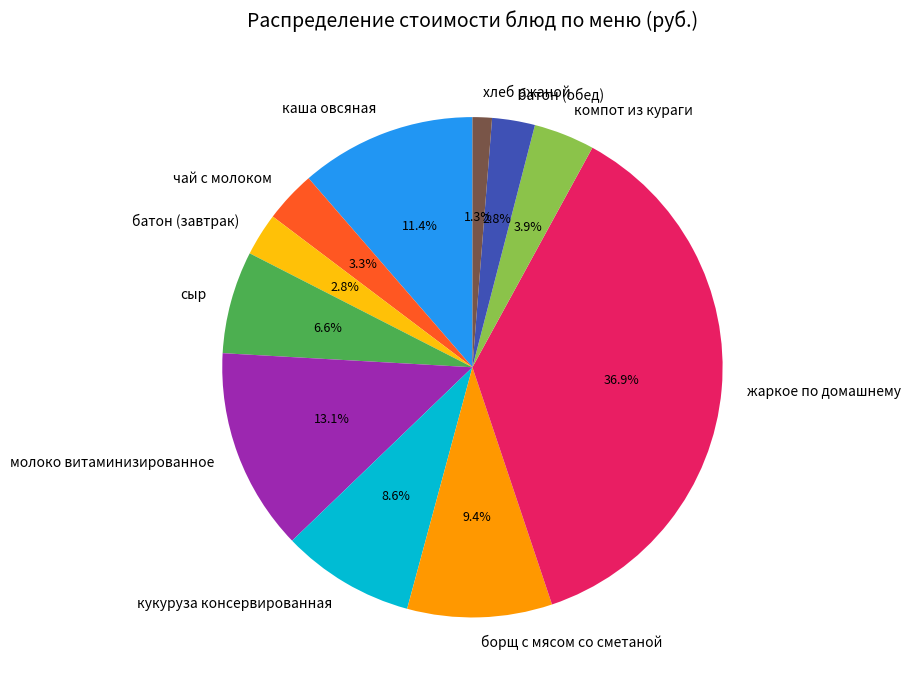

True or false: каша овсяная accounts for 1% of the total.

False